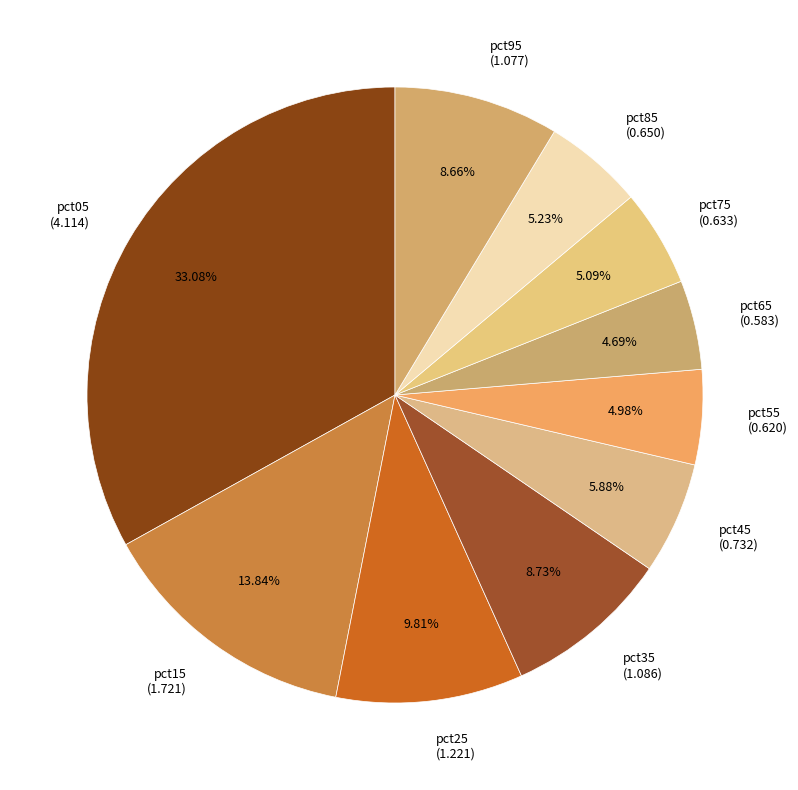

To the nearest percent, what portion does pct15 represent?

14%